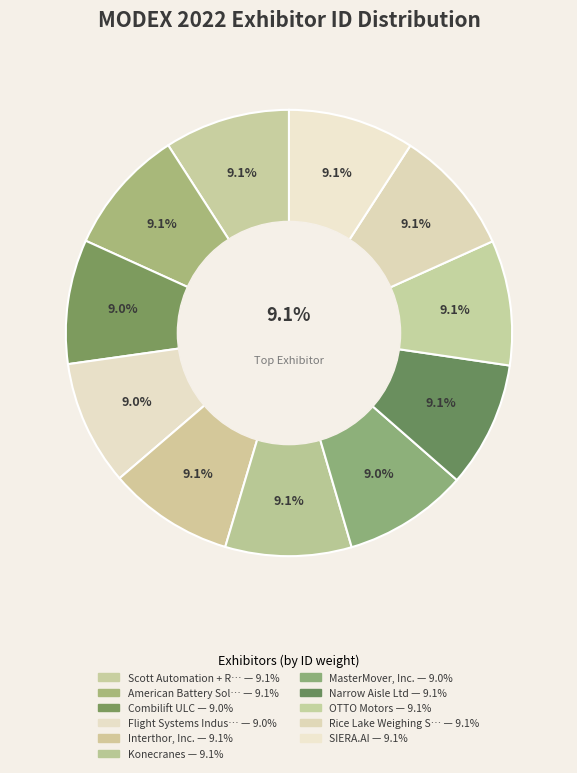

How many segments does this pie chart have?

11